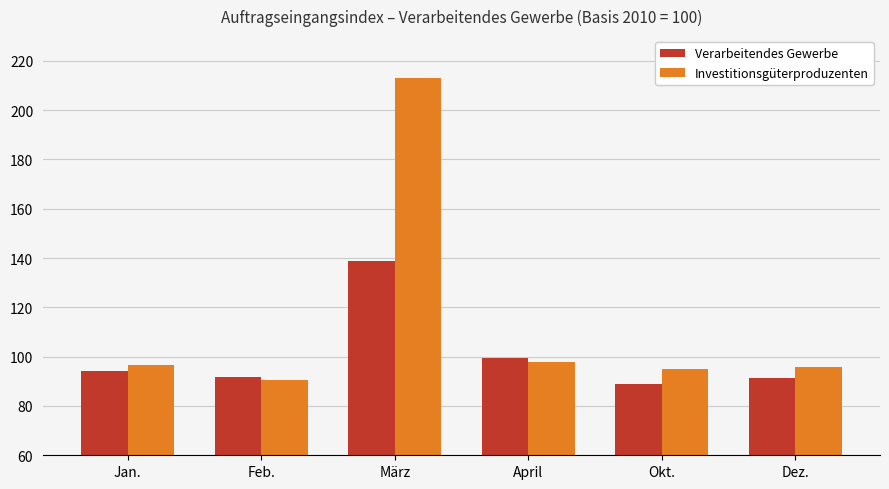

How many bars are there in each group?

2